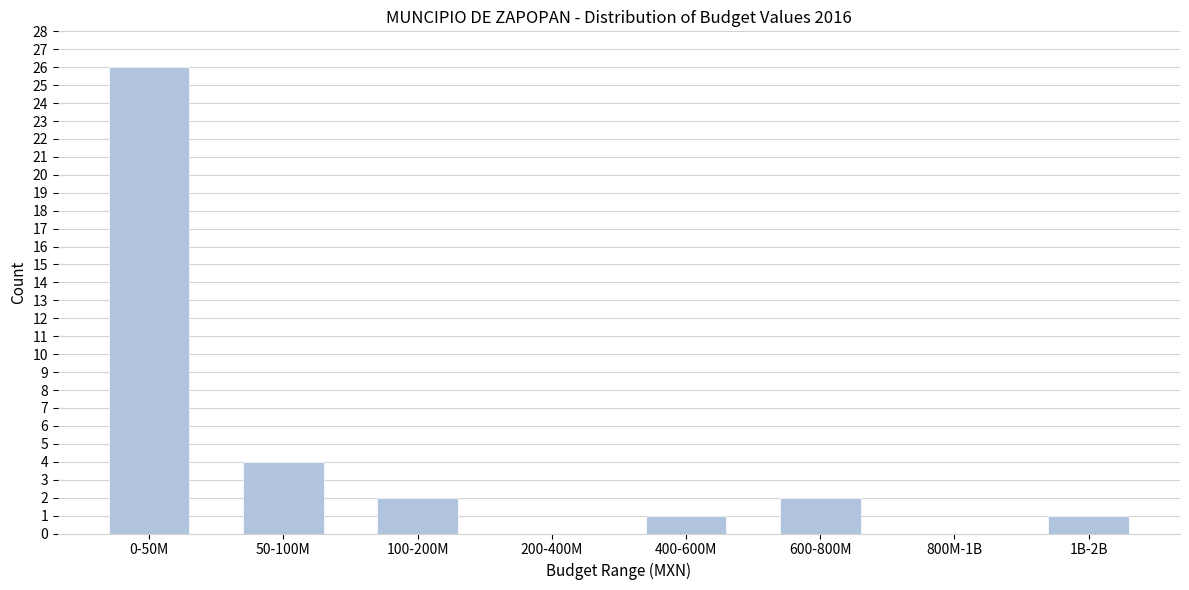

Reading left to right, extract all data points from this chart.

0-50M=26	50-100M=4	100-200M=2	200-400M=0	400-600M=1	600-800M=2	800M-1B=0	1B-2B=1